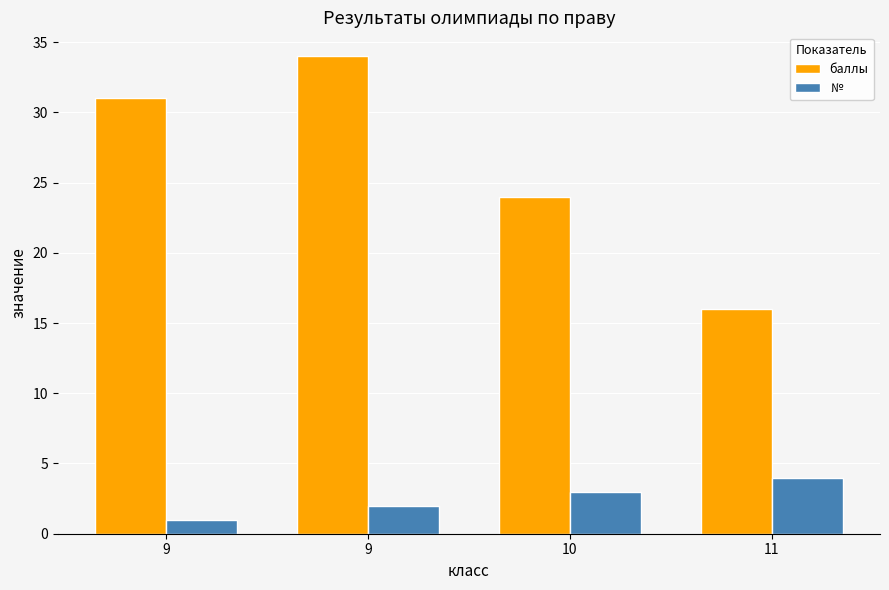

What is the spread (max minus min) of values at 11?

12